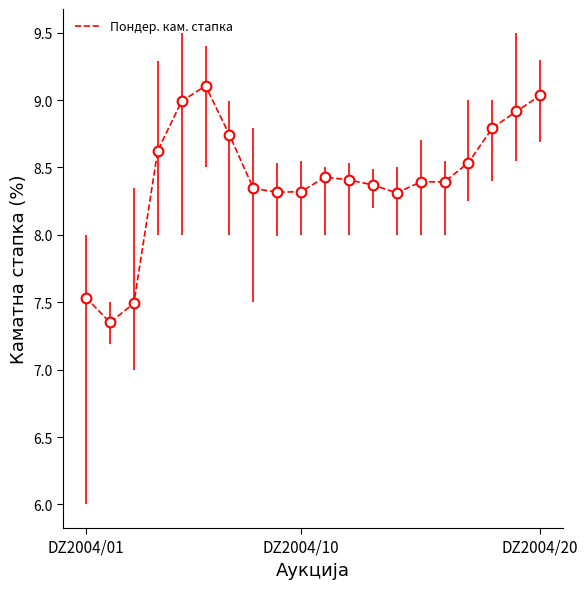

What is the difference between the maximum and minimum values?

1.8